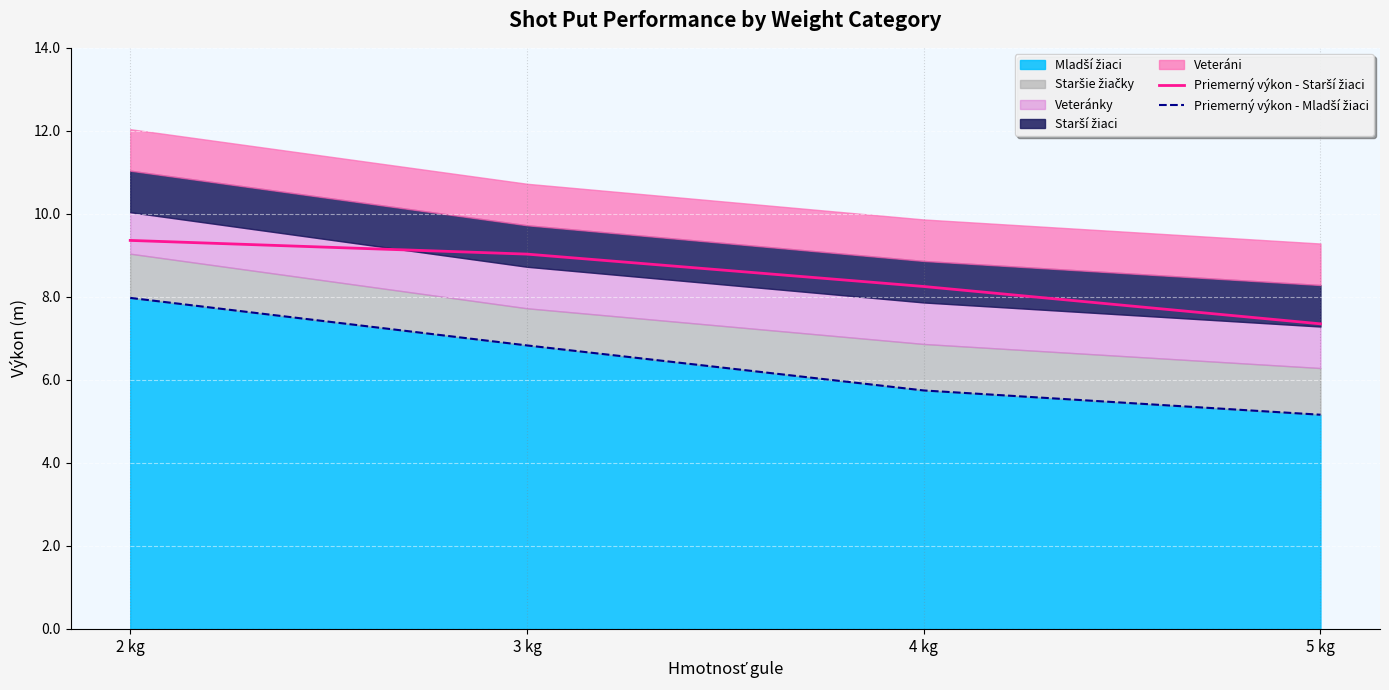

At how many categories does at least one series exceed 9?

2